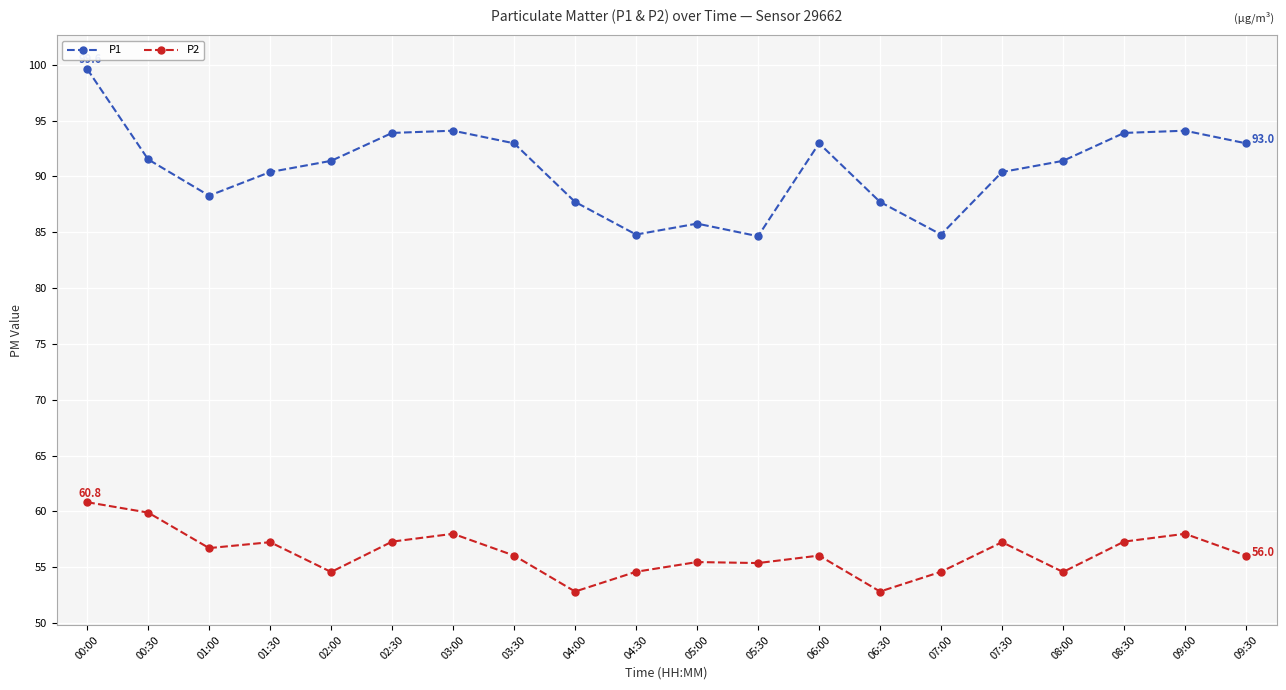

Is the value of P1 at 09:30 greater than the value of P2 at 04:30?

Yes